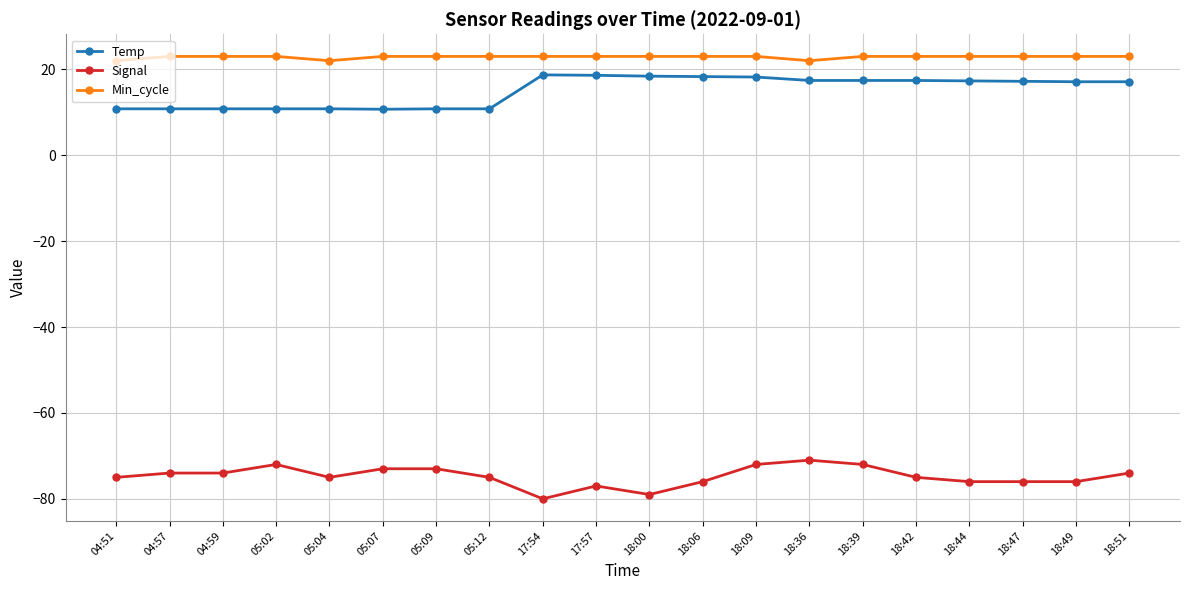

What are all the series names shown in the legend?

Temp, Signal, Min_cycle